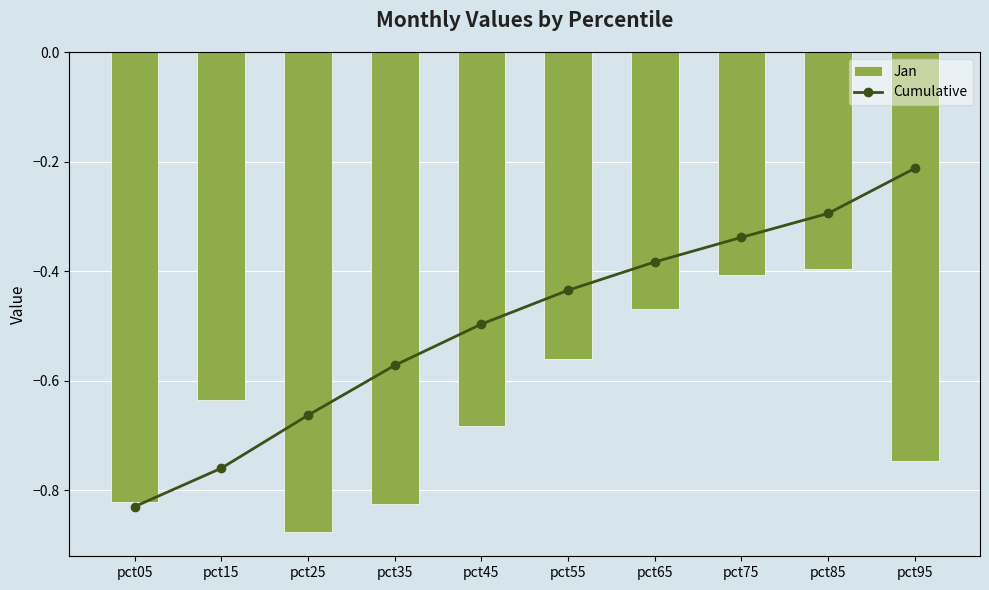

Read the Cumulative value at pct35.

0.6